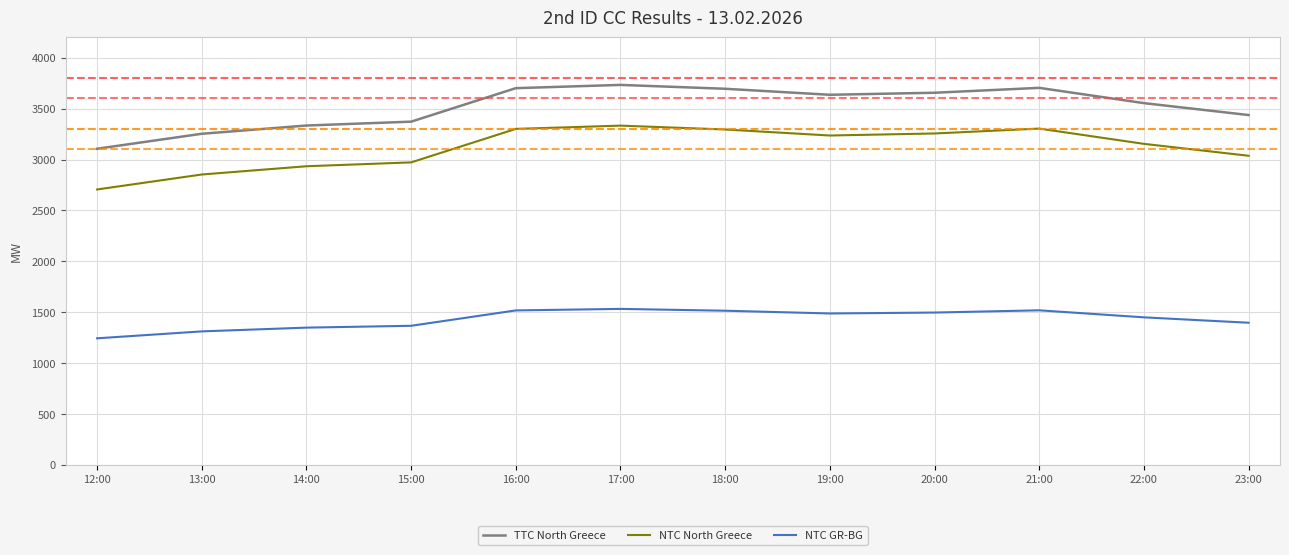

What is the total value across all series at 14:00?

7617